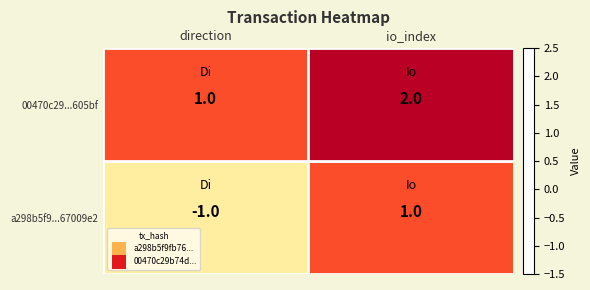

Which category has the highest value across all series?

io_index